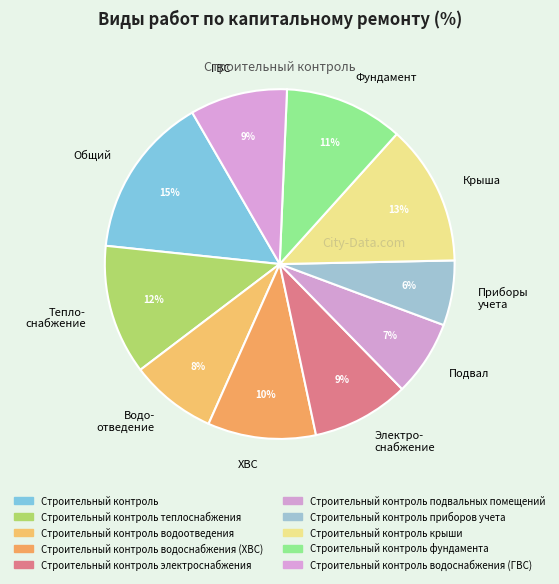

Between Водо- отведение and ХВС, which is larger?

ХВС